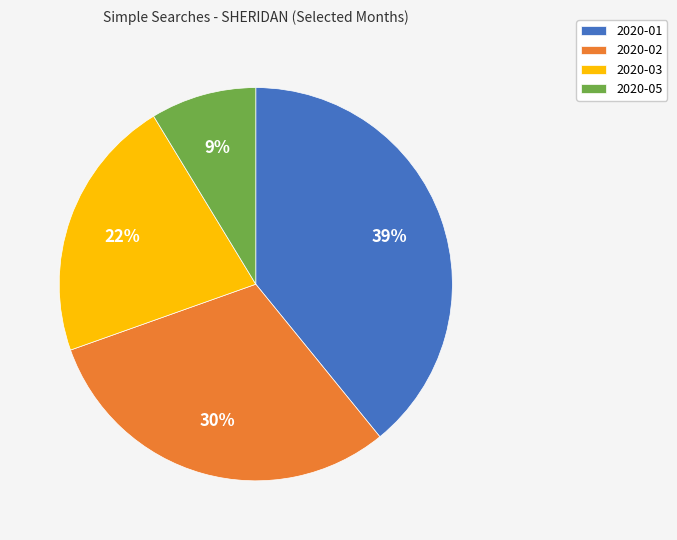

Which slice is the largest?

2020-01